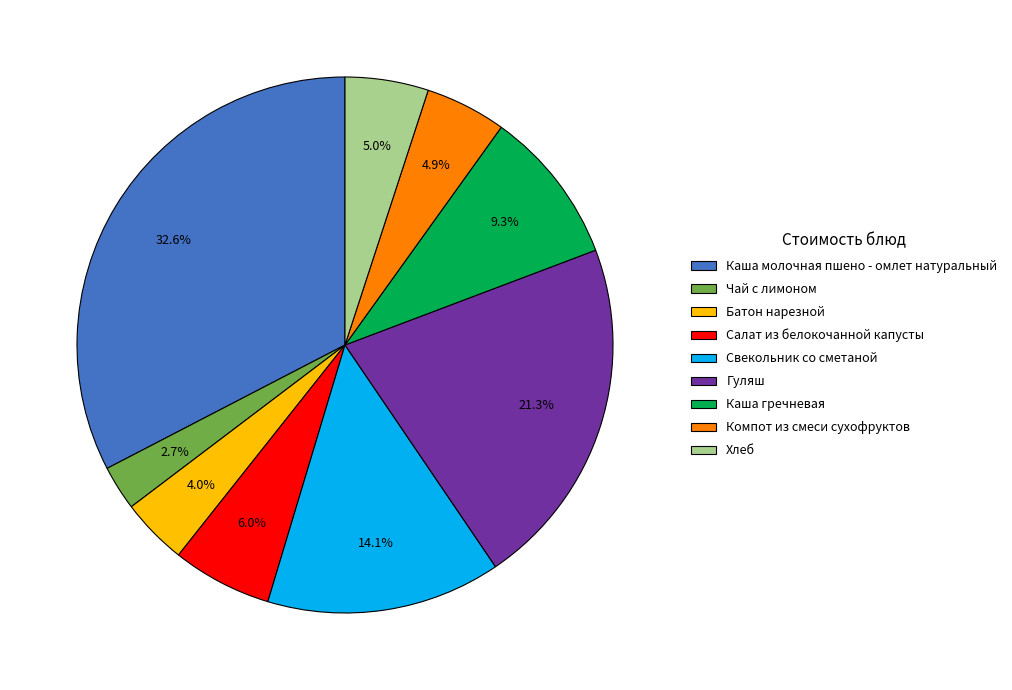

Approximately how many times larger is the value at Компот из смеси сухофруктов compared to Батон нарезной?

1.2